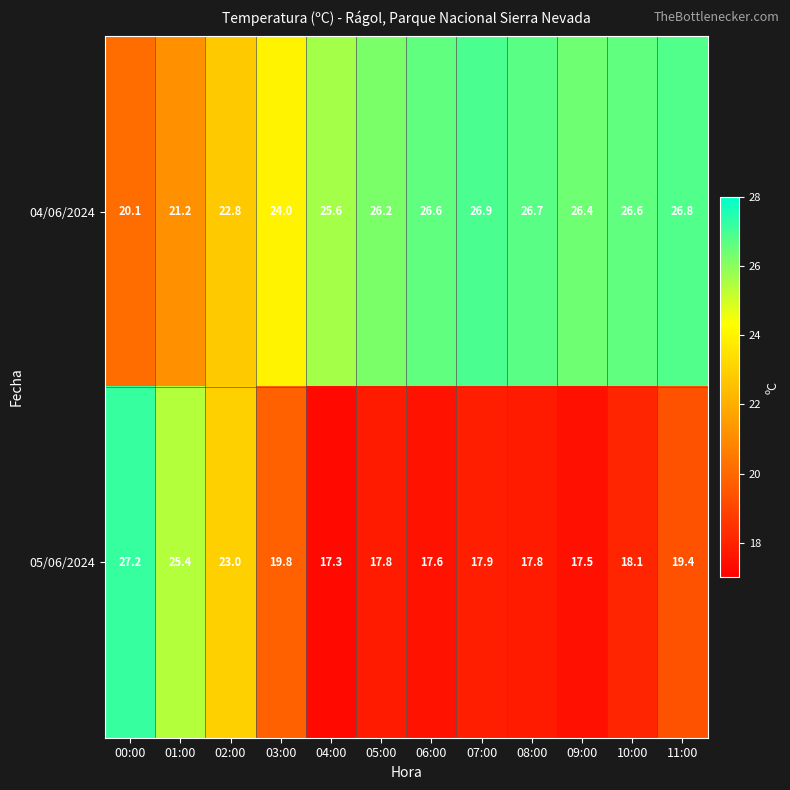

Is it true that 04/06/2024 equals 26.6 at 06:00?

True